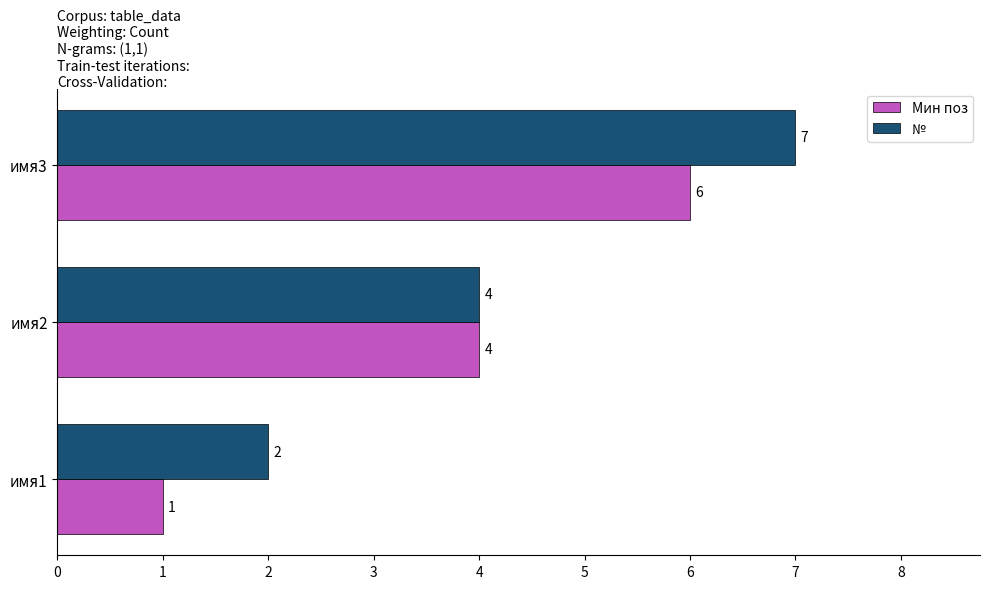

List the labels in order of № value, largest first.

имя3, имя2, имя1